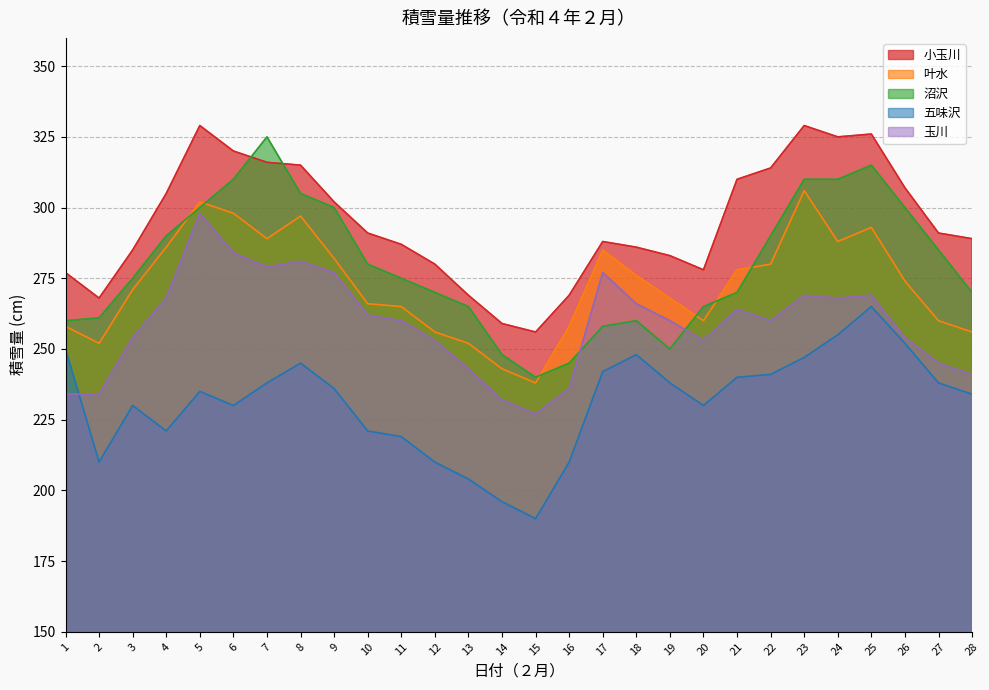

What is the smallest value displayed?

190